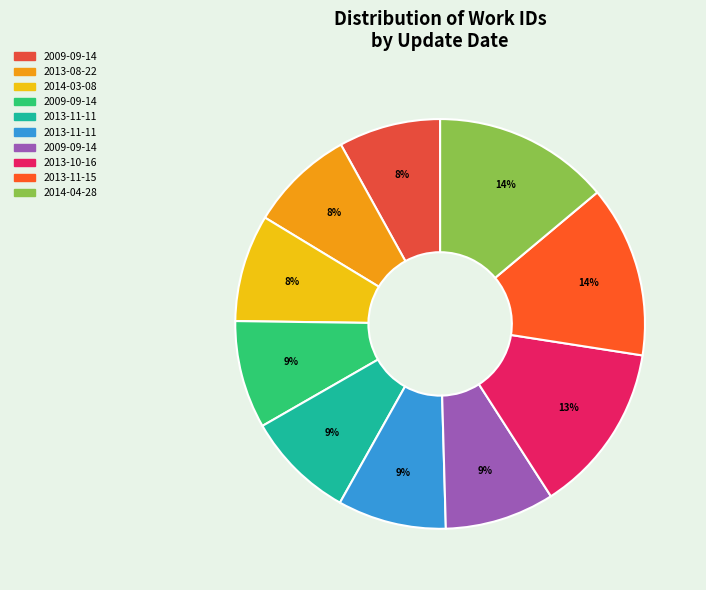

Count the number of slices in the pie.

10